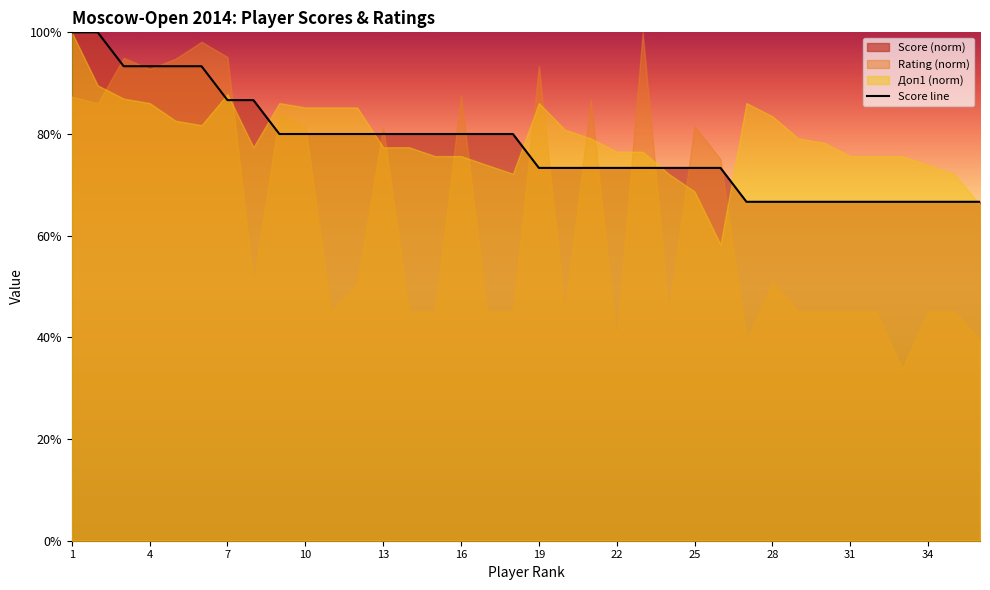

What is the value of the 15th point from the left?

0.8